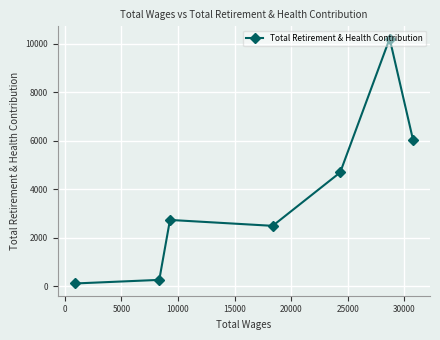

What is the value of the 4th point from the left?

2494